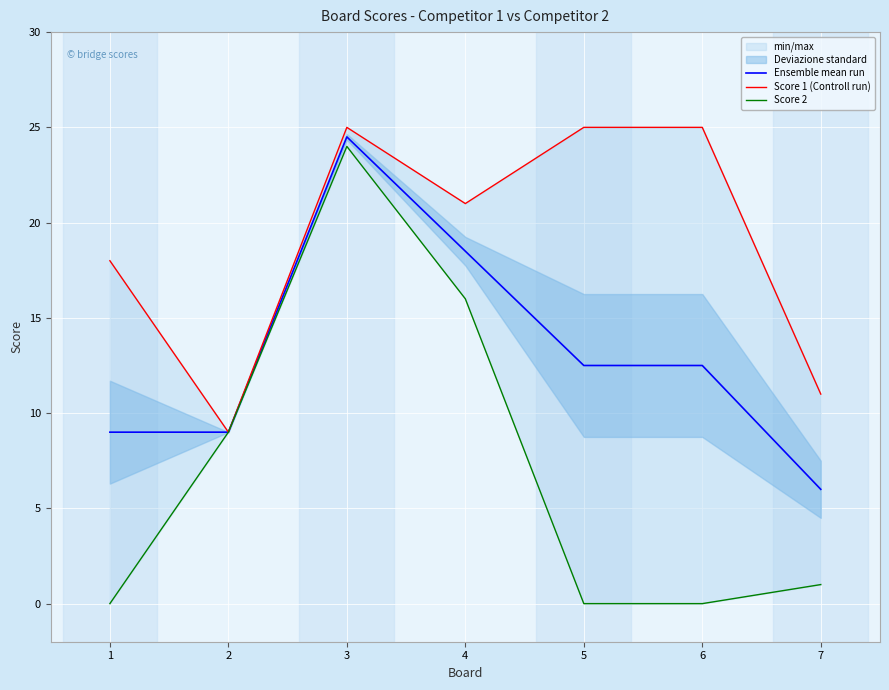

What is the total value across all series at 2?

27.0